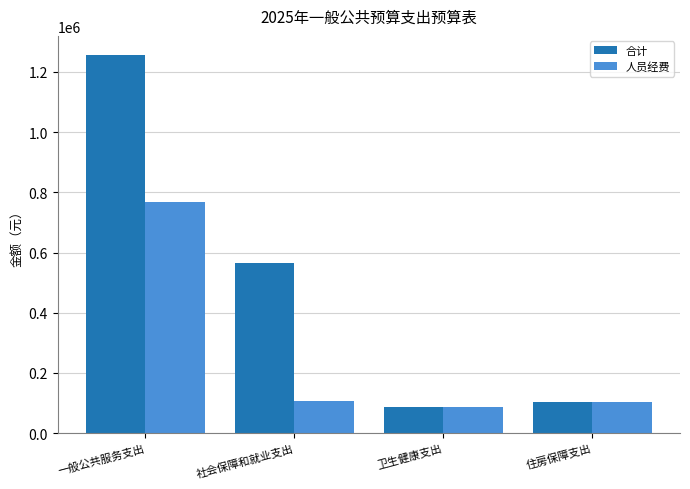

Where is 合计 nearest to the value 672197?

社会保障和就业支出